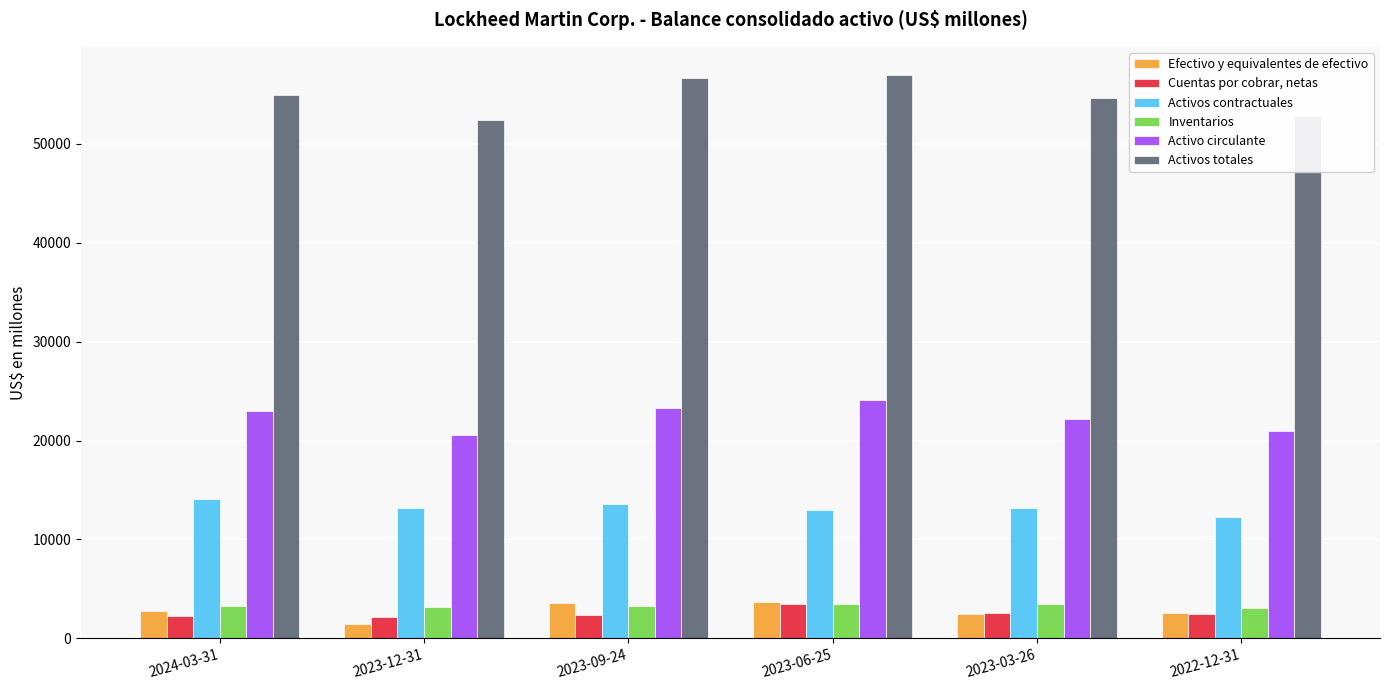

What is the difference between the highest and lowest values at 2024-03-31?

52706